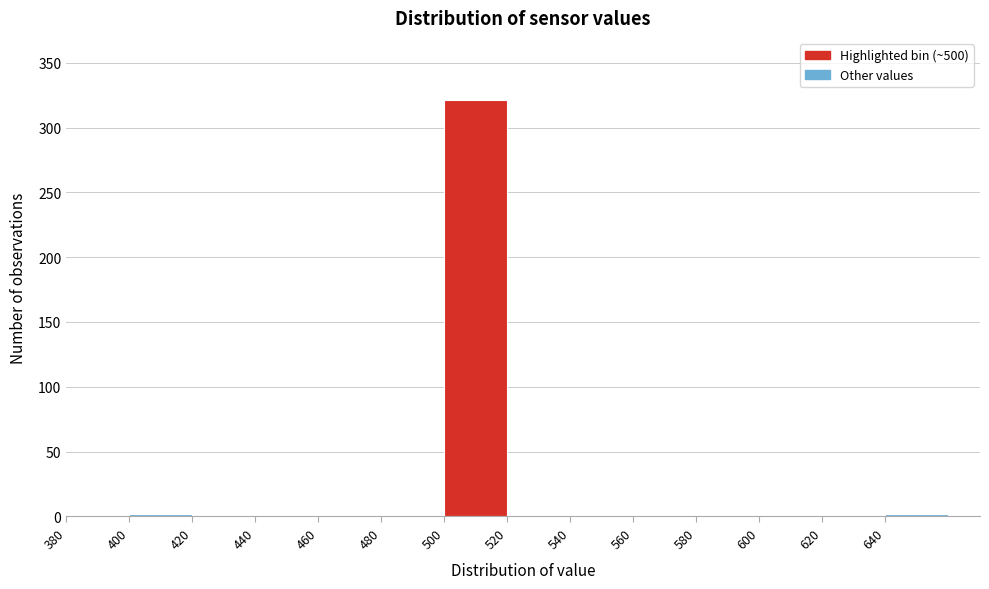

Reading left to right, list every bar in this chart as the range it spans on the x-axis followed by its height. The values are not printed on the chart, so give them approximately, as read against the axis.

380 to 400: 0
400 to 420: under 5
420 to 440: 0
440 to 460: 0
460 to 480: 0
480 to 500: 0
500 to 520: 320
520 to 540: 0
540 to 560: 0
560 to 580: 0
580 to 600: 0
600 to 620: 0
620 to 640: 0
640 to 660: under 5